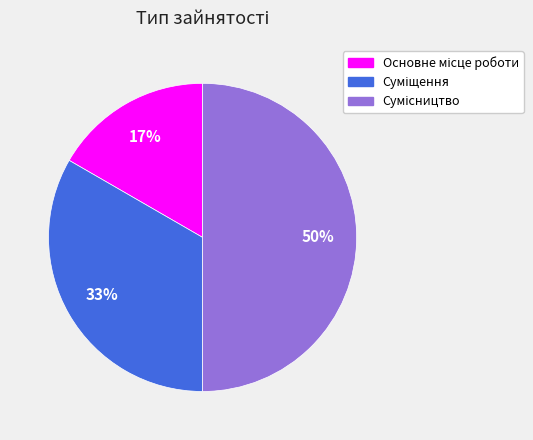

To the nearest percent, what is the average slice percentage?

33%